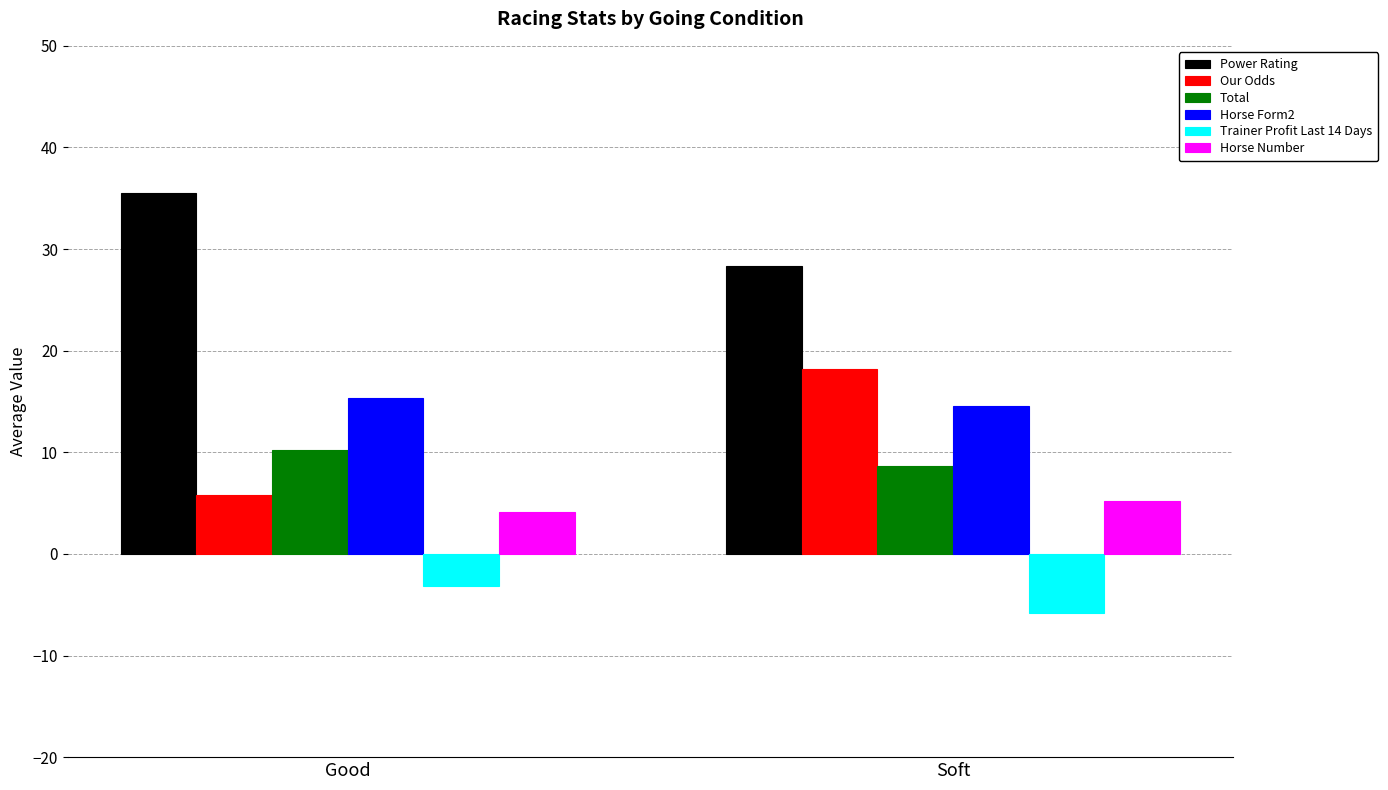

What position from the right is Good?

2